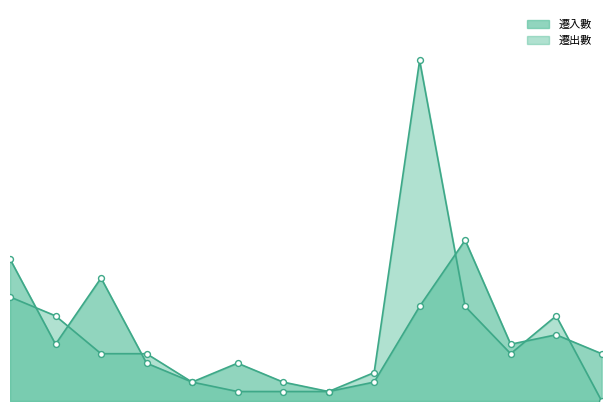

Is the value of 遷出數 at 湖東里 greater than the value of 遷入數 at 湖東里?

No